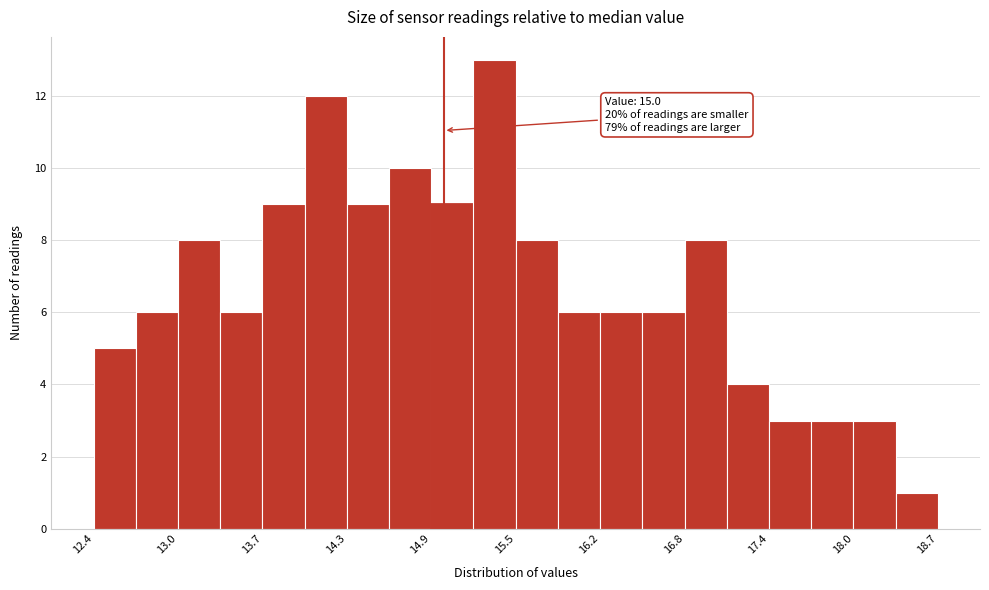

Read against the x-axis, roughly where is the centre of the tallest bar?

15.4